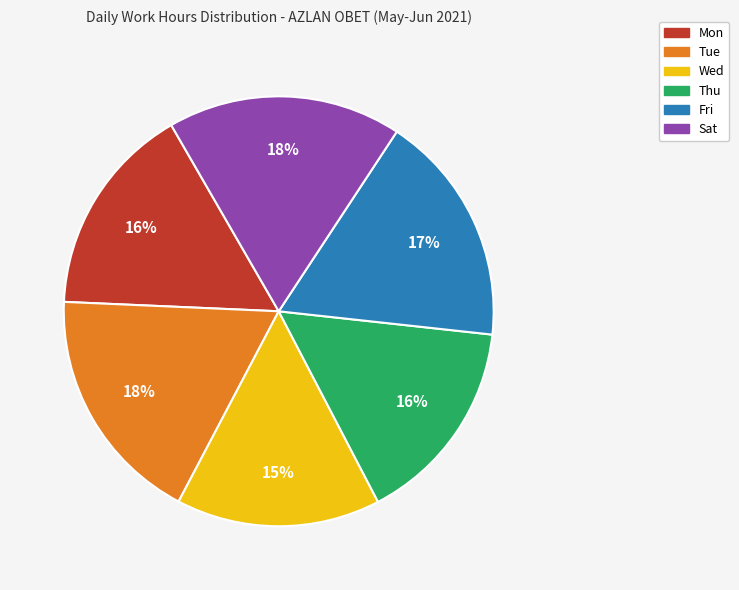

Count the number of slices in the pie.

6